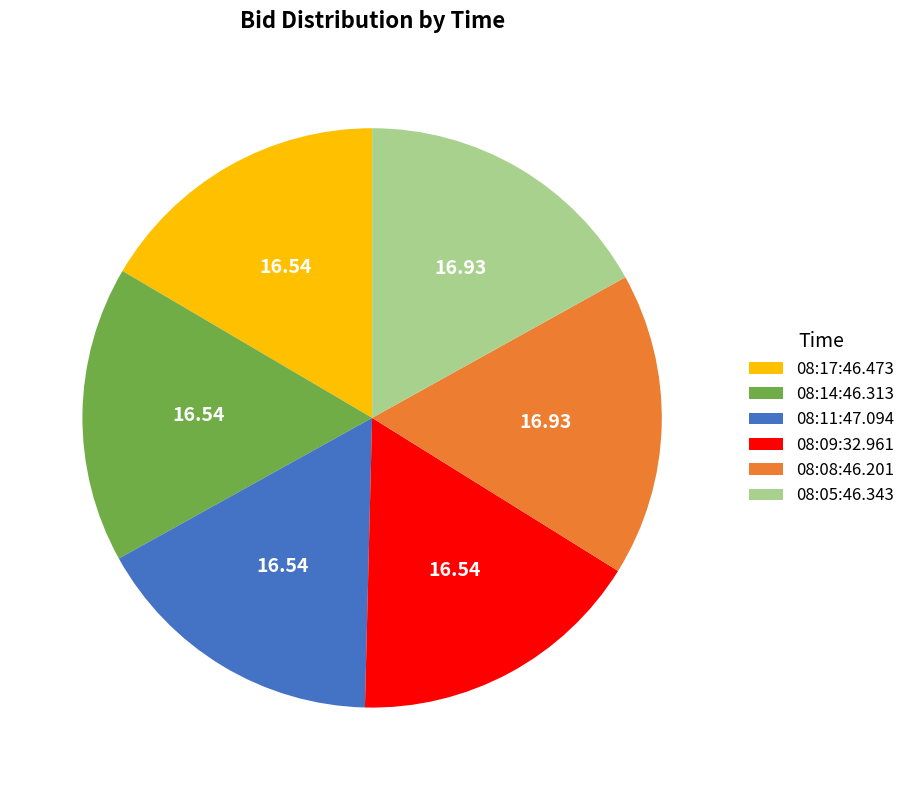

Combined, do 08:08:46.201 and 08:11:47.094 account for over 50%?

No